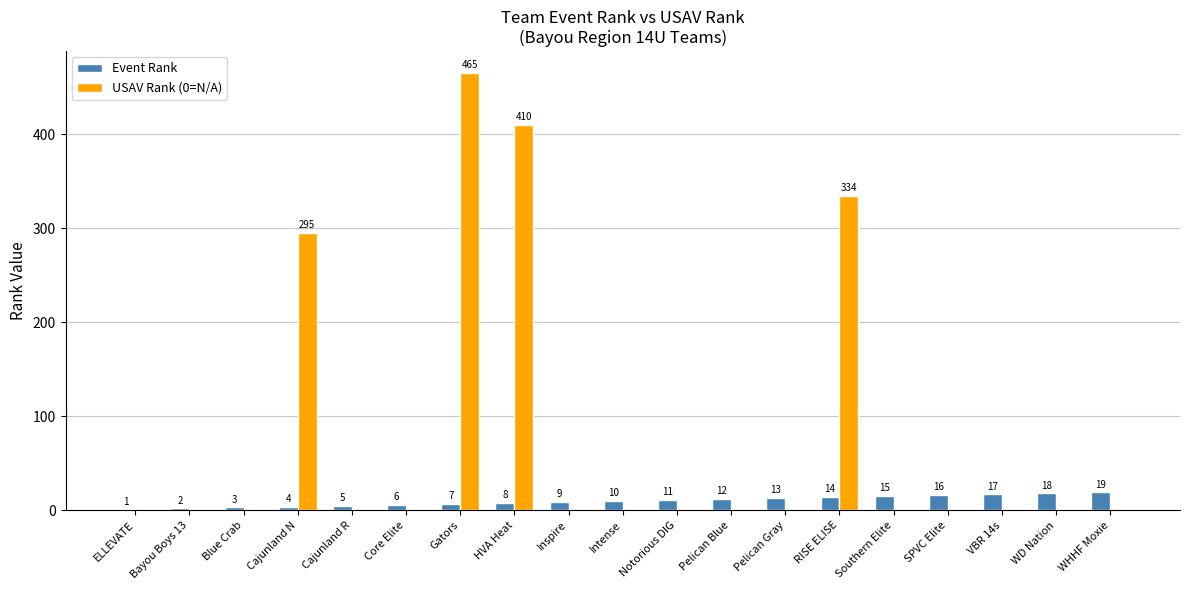

What is the average value of the Event Rank series?

10